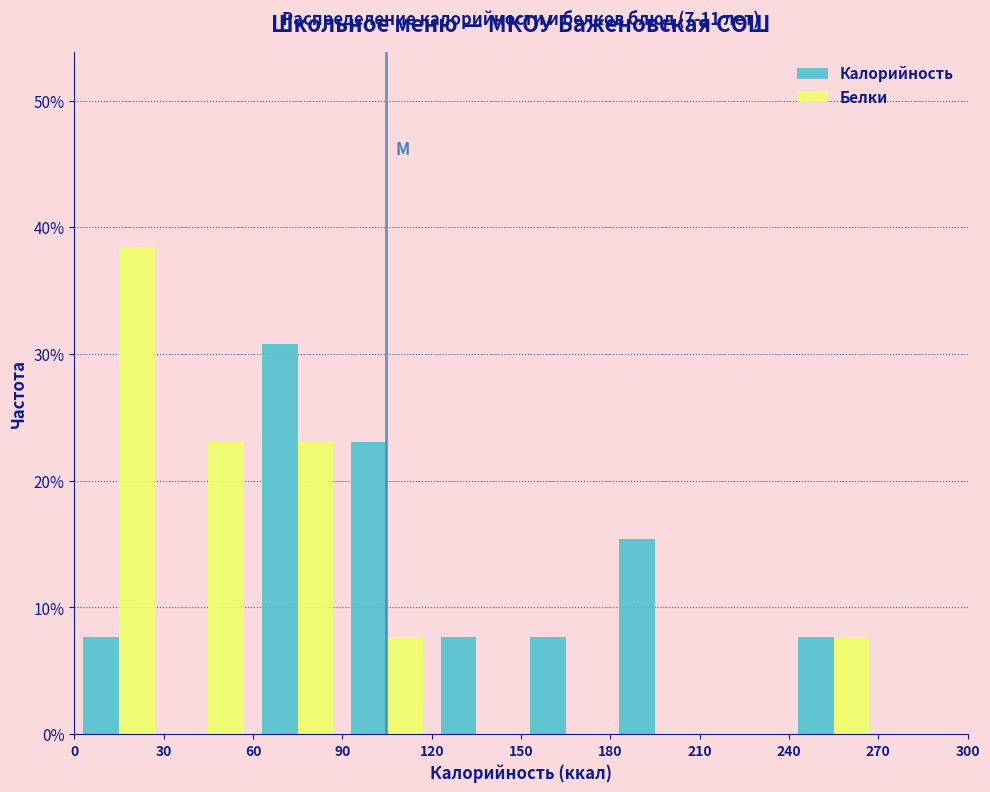

In the Белки series, which range on the x-axis has the tallest bar?

0 to 30